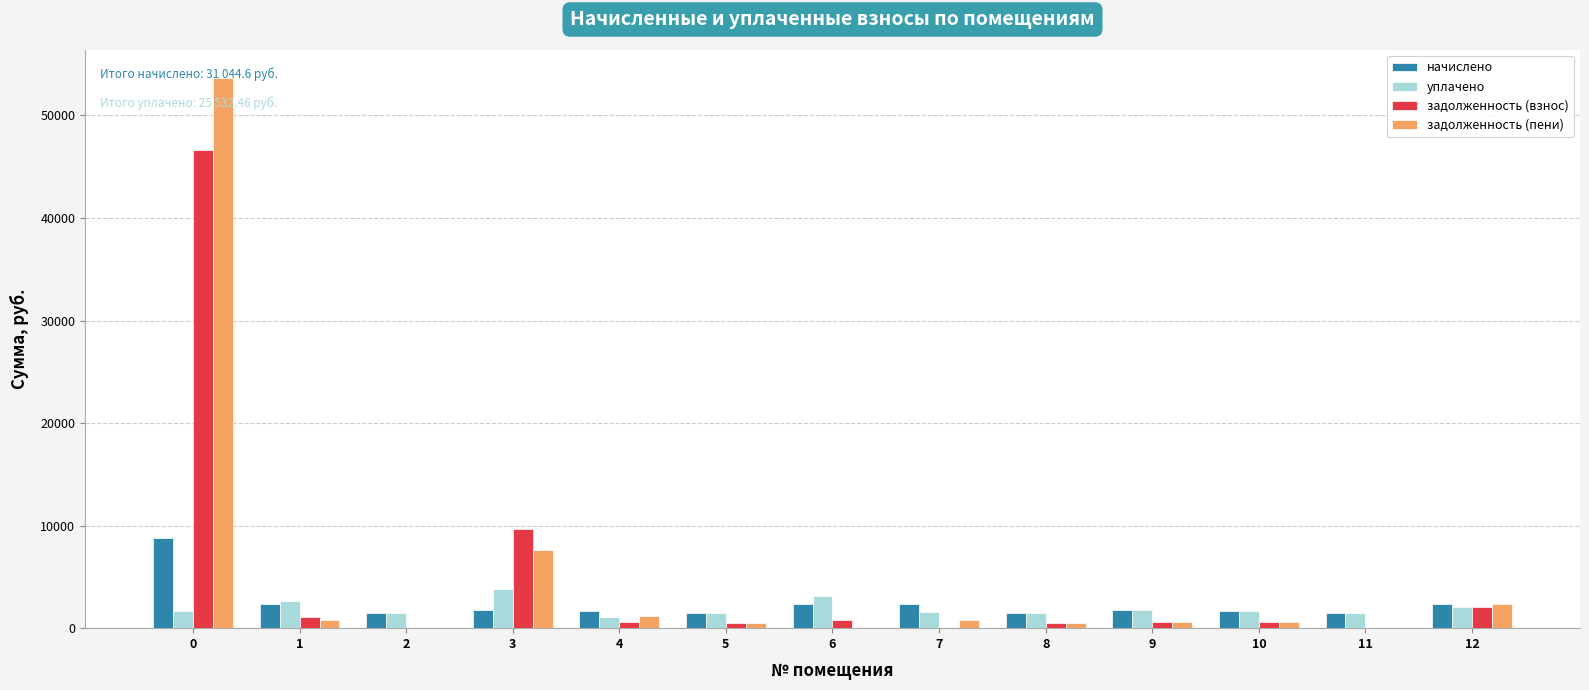

What is the sum of all задолженность (взнос) values?

63038.6